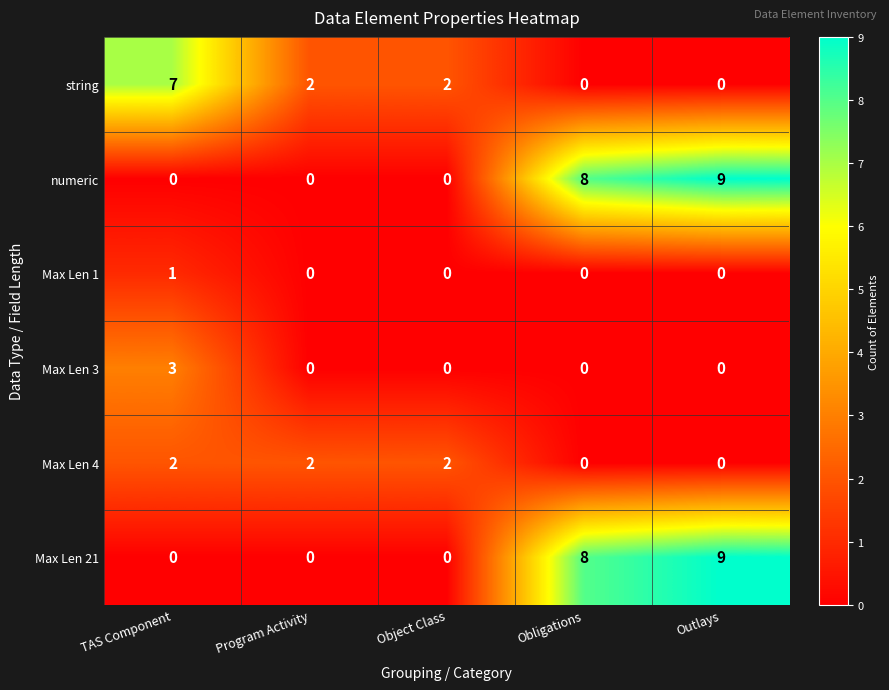

The numeric series shows 8 at Obligations. True or false?

True